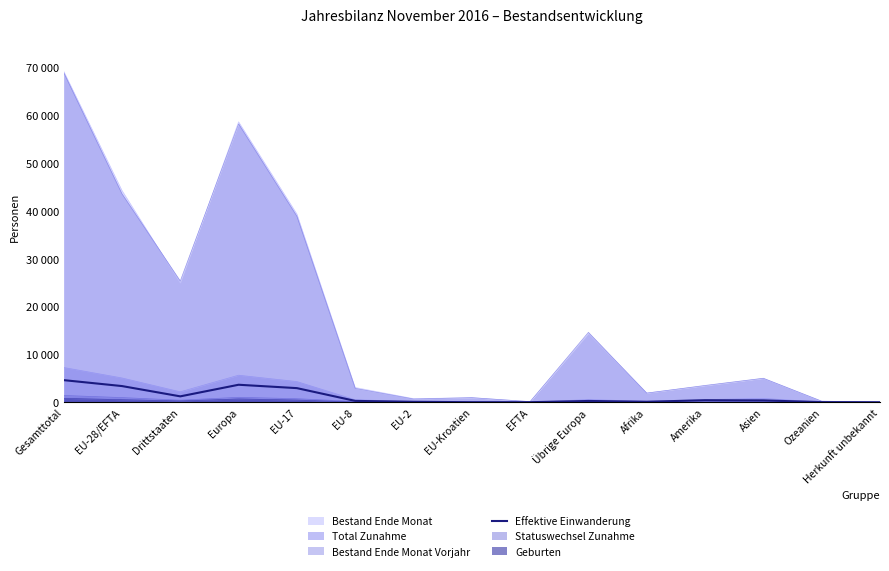

What is the smallest value displayed?

2